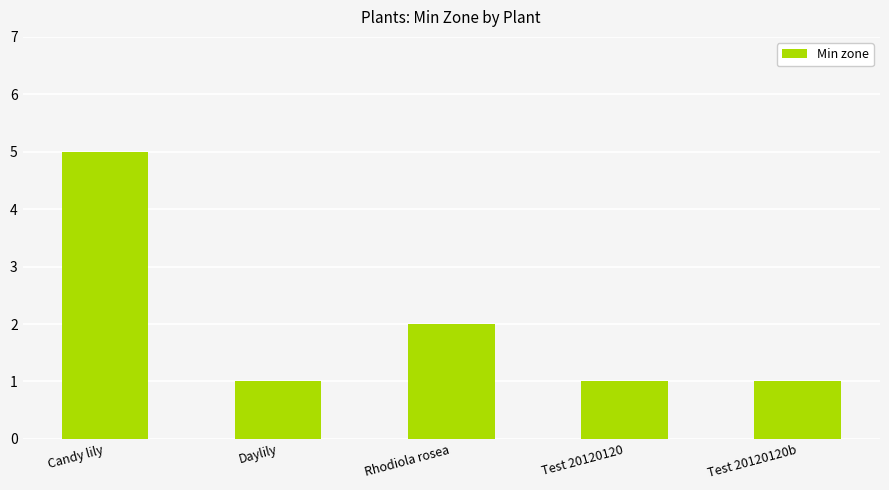

At which category does the chart reach its peak across all series?

Candy lily